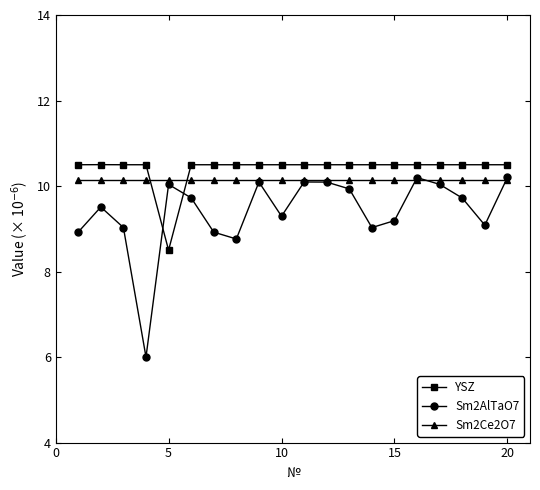

What is the maximum value for YSZ?

10.5